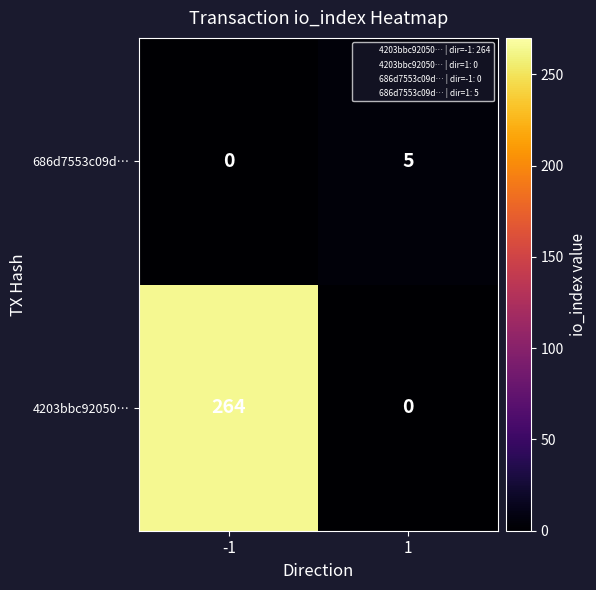

What value does the 686d7553c09d… series have at 1?

5